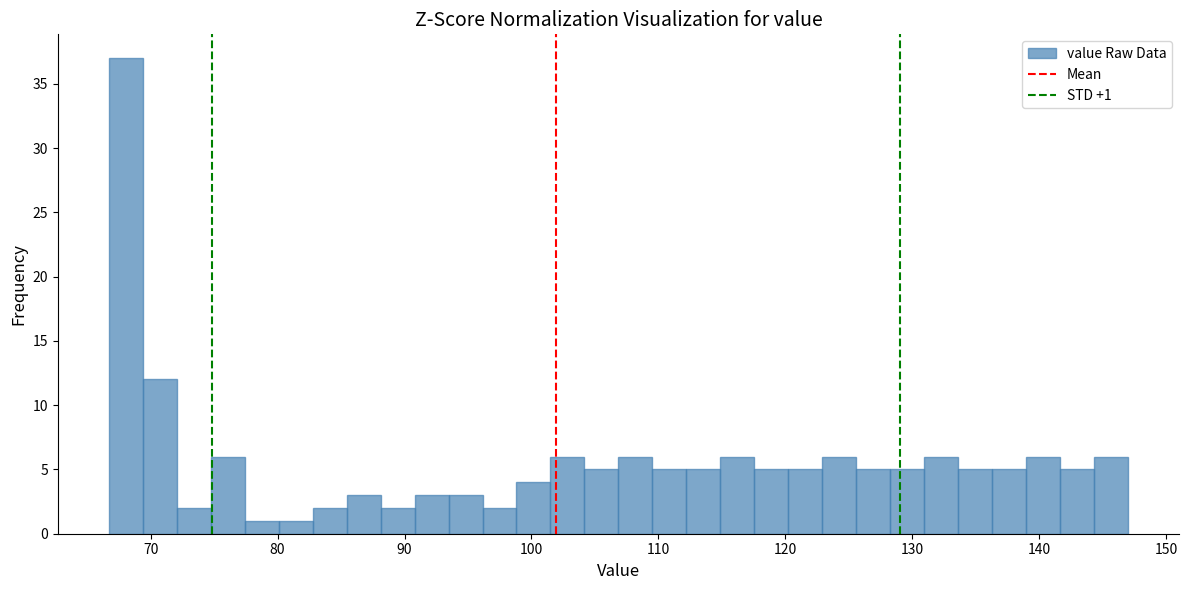

Read against the x-axis, roughly where is the centre of the tallest bar?

68